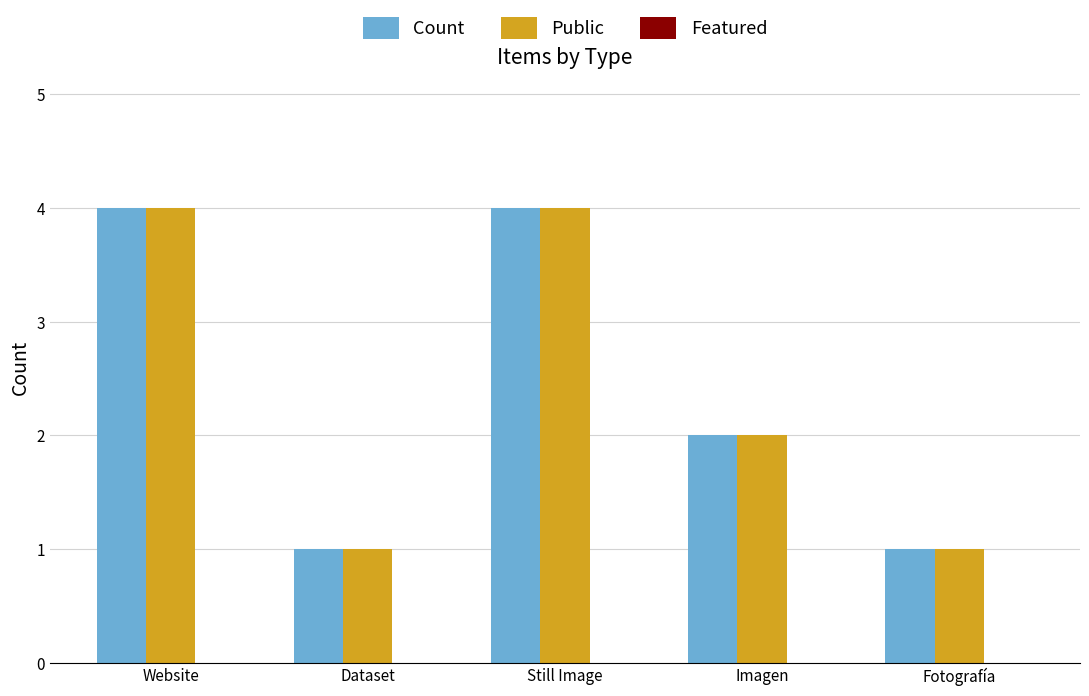

What position from the left is Still Image?

3